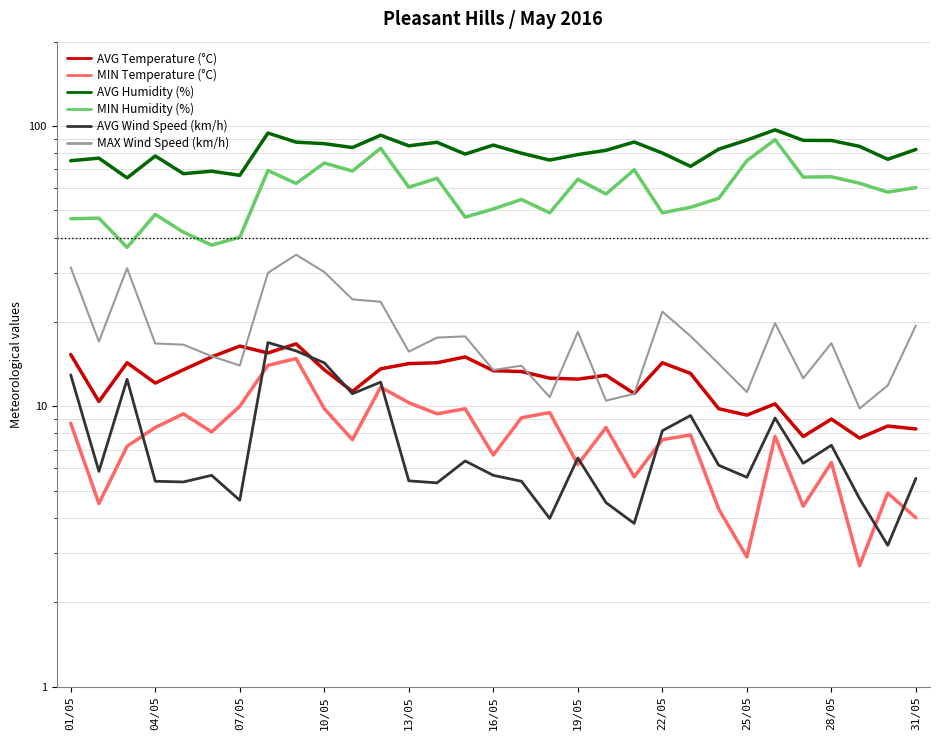

What is the sum of all MIN Temperature (°C) values?

242.0